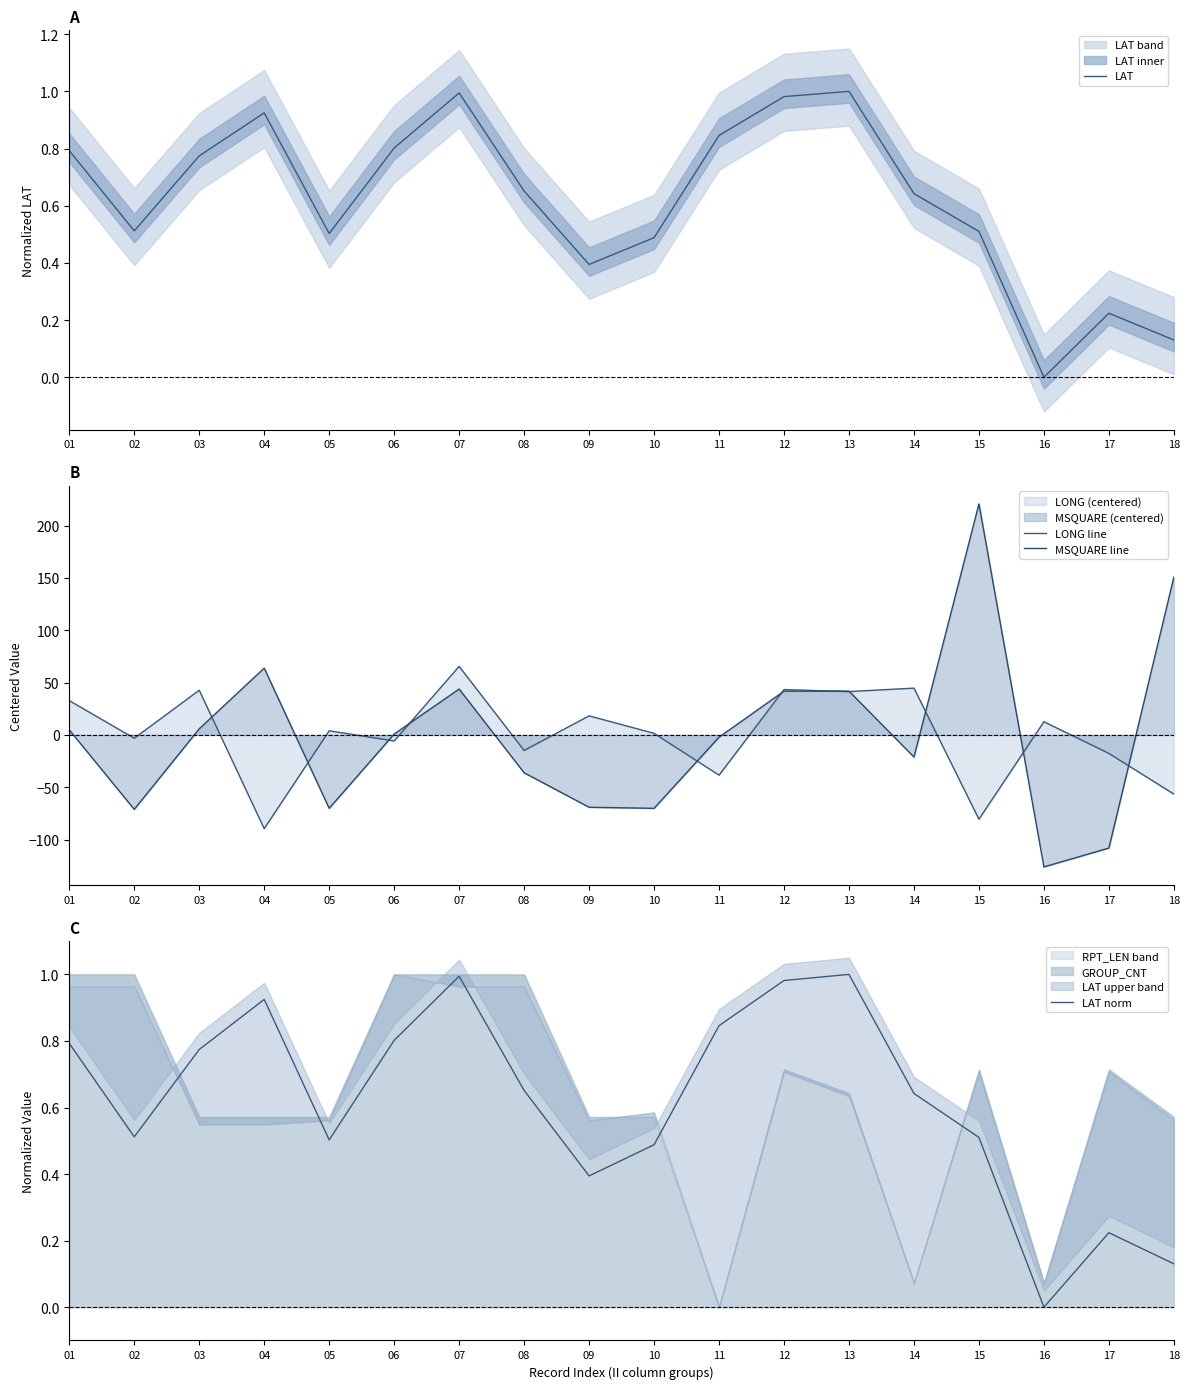

How many intersections are there between MSQUARE line and LAT norm?

10